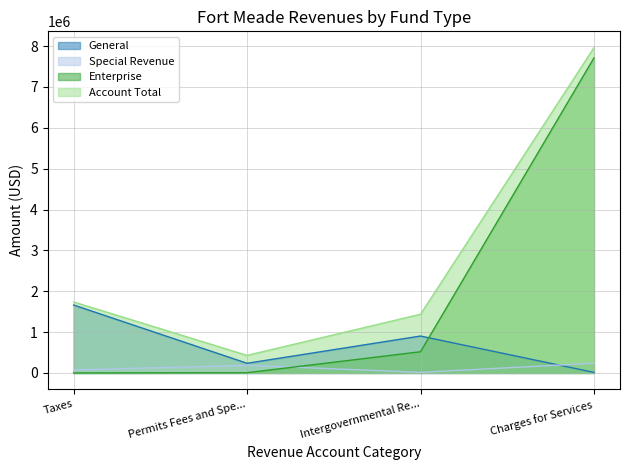

Rank the categories by General value from lowest to highest.

Charges for Services, Permits Fees and Spe..., Intergovernmental Re..., Taxes